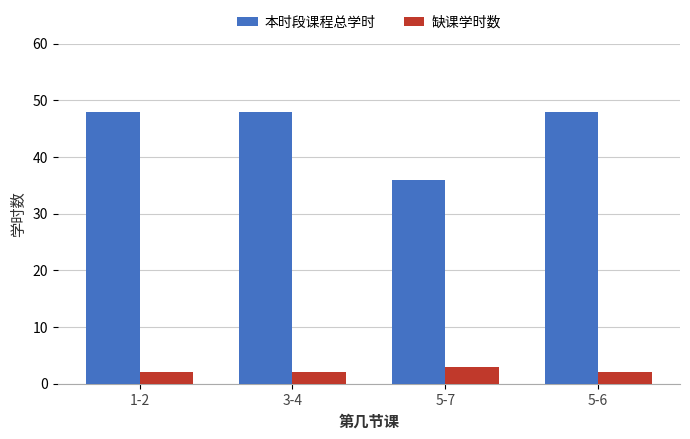

Is it true that 缺课学时数 equals 2 at 5-6?

True